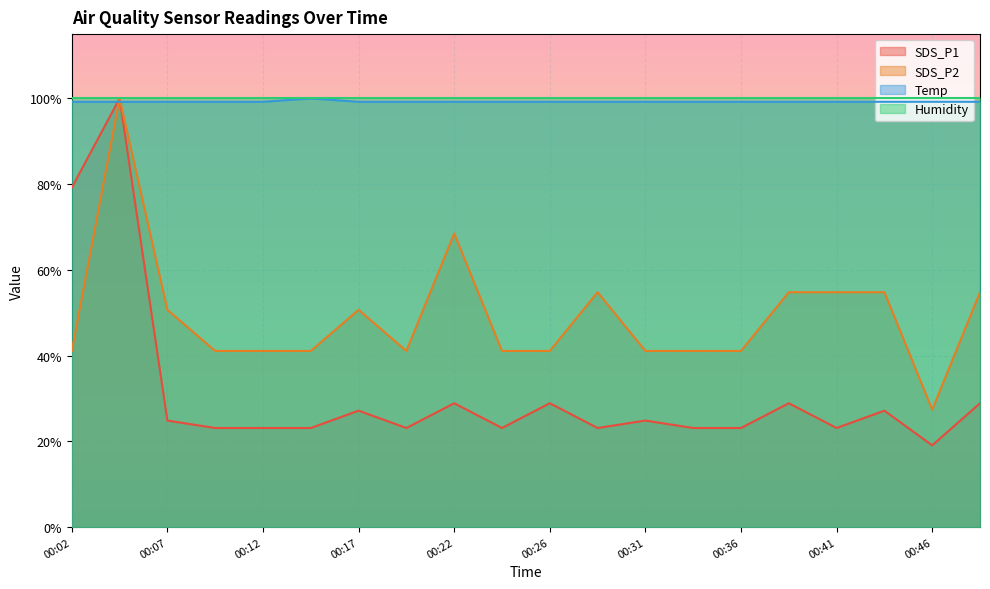

Read the Temp value at 00:14.

1.0